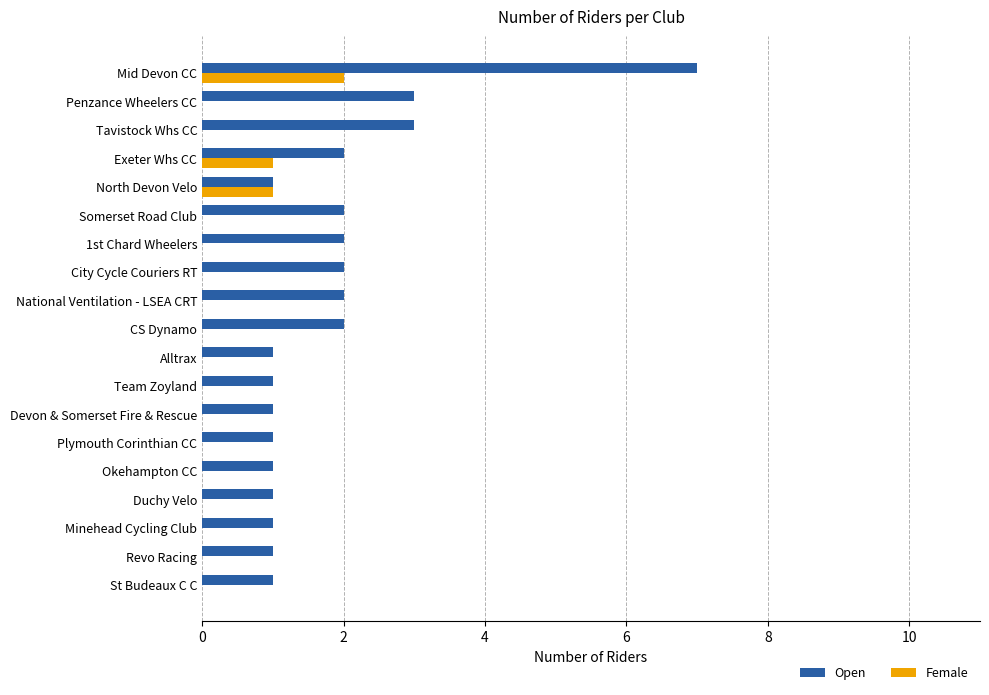

Between Devon & Somerset Fire & Rescue and 1st Chard Wheelers, which series saw the biggest shift?

Open